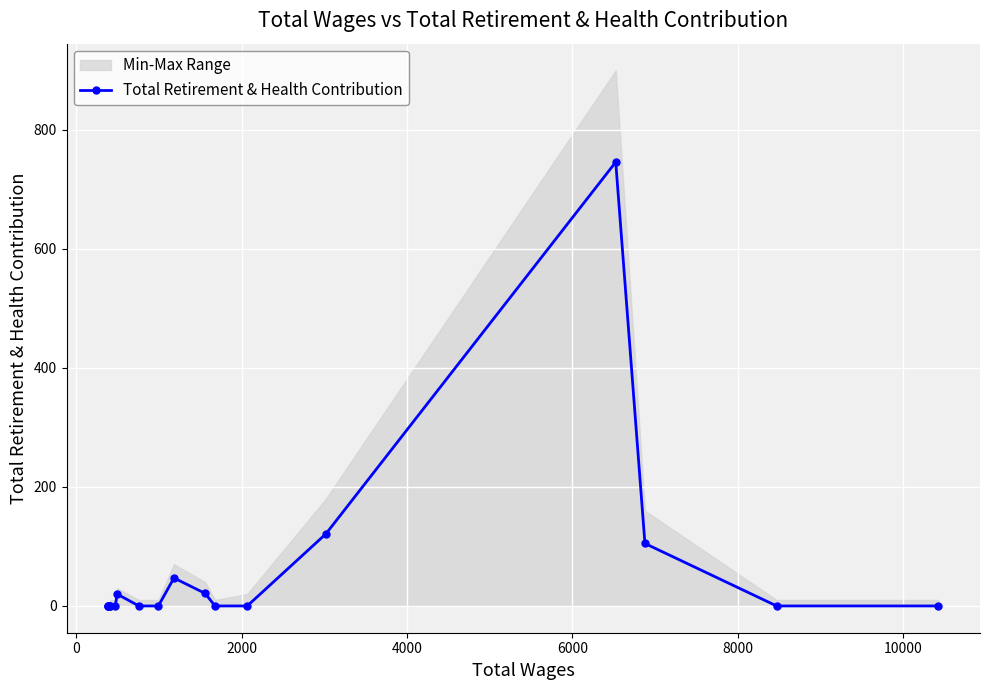

Reading left to right, what are all the values shown in this chart?

0	0	0	0	0	0	20	0	0	47	21	0	0	121	746	105	0	0